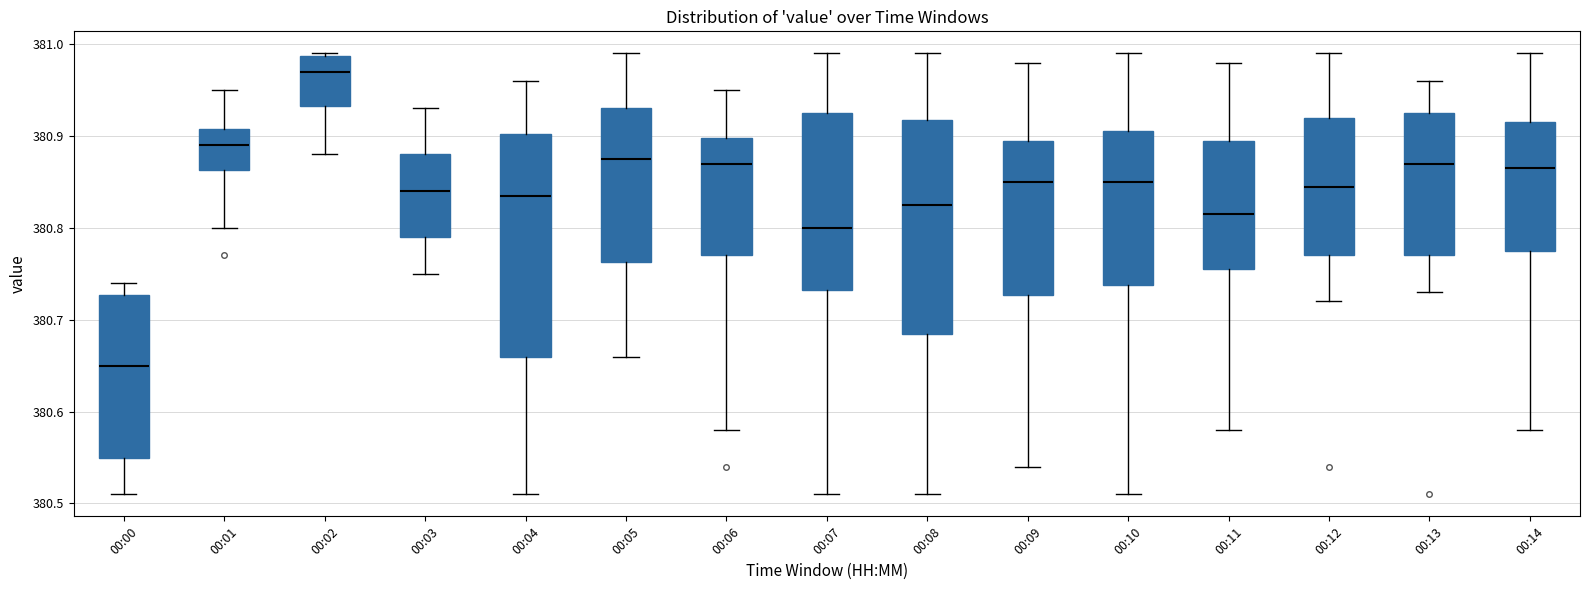

Which box has the lowest median line?

00:00